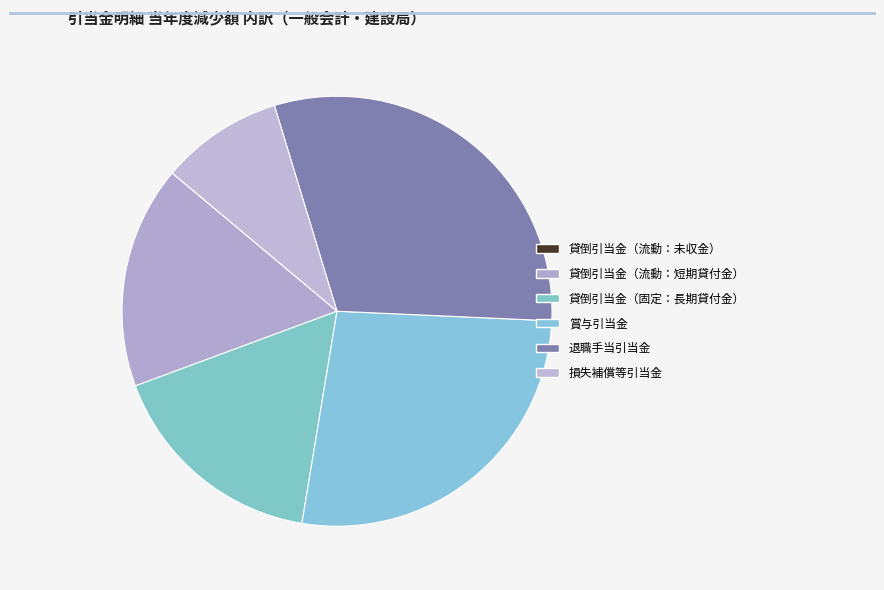

True or false: 損失補償等引当金 accounts for 9% of the total.

True